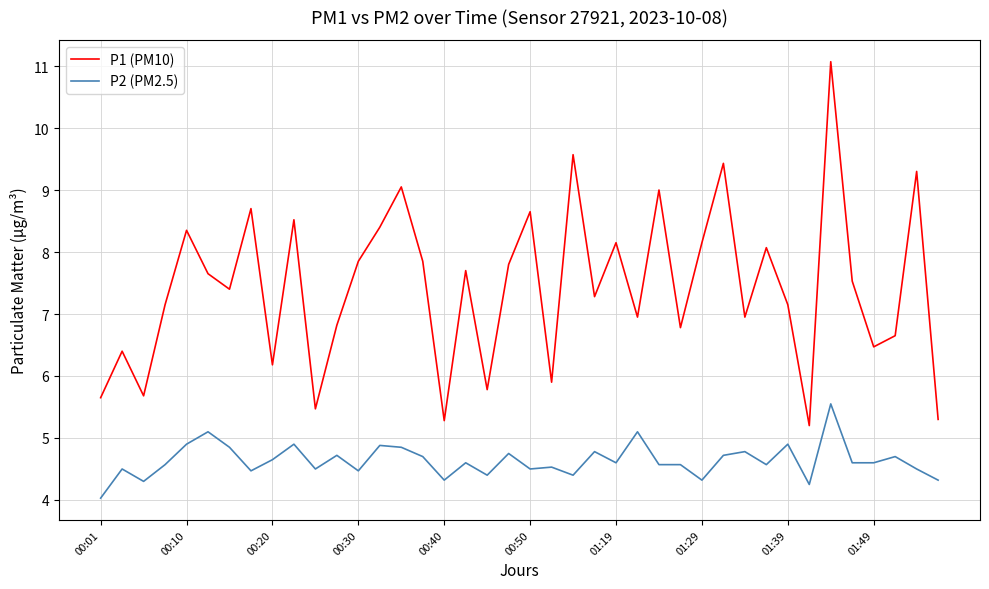

List the series in order of their peak value, highest first.

P1 (PM10), P2 (PM2.5)